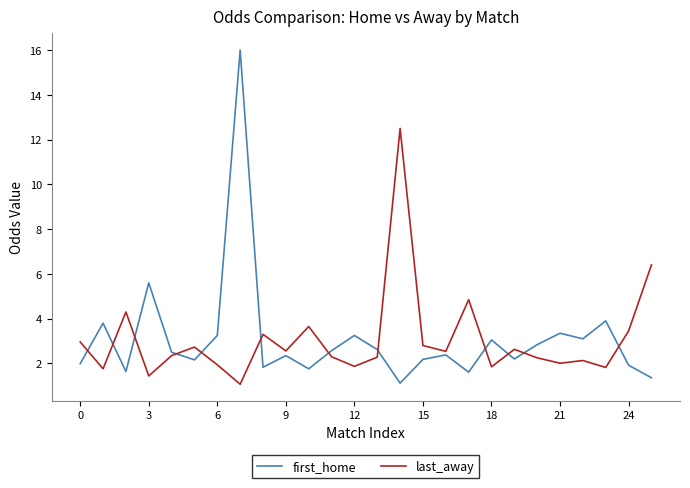

List the series in order of their peak value, lowest first.

last_away, first_home